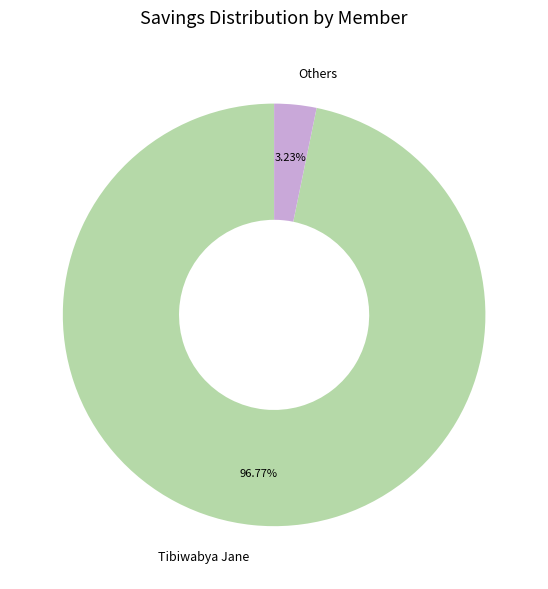

How many segments does this pie chart have?

2